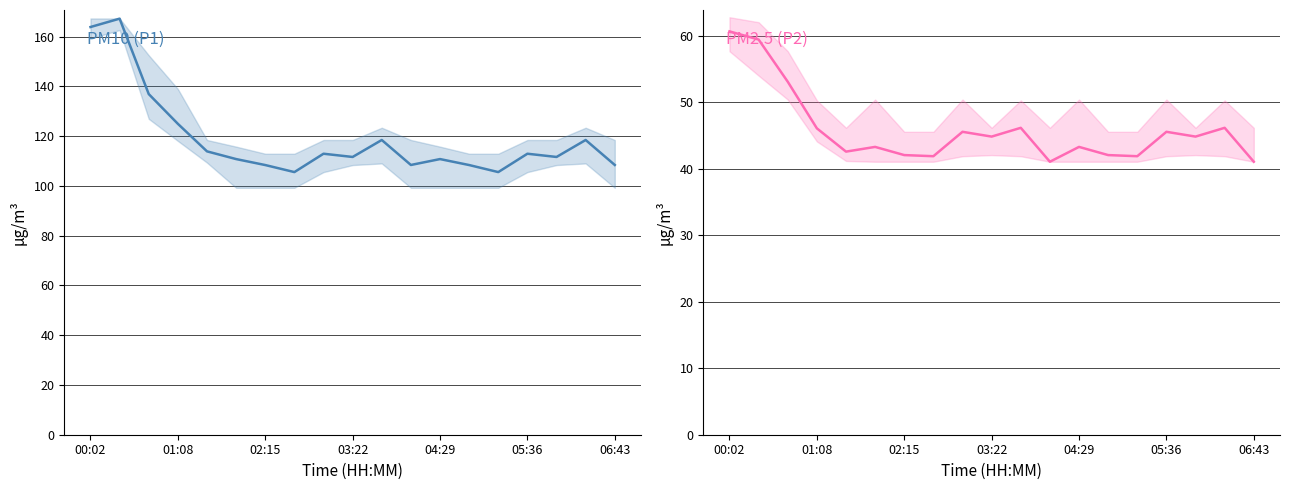

Where does the P1 series first go above 111?

00:02